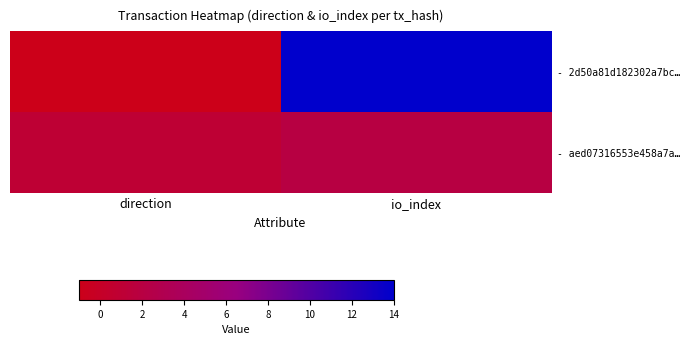

How many distinct data groups are displayed?

2